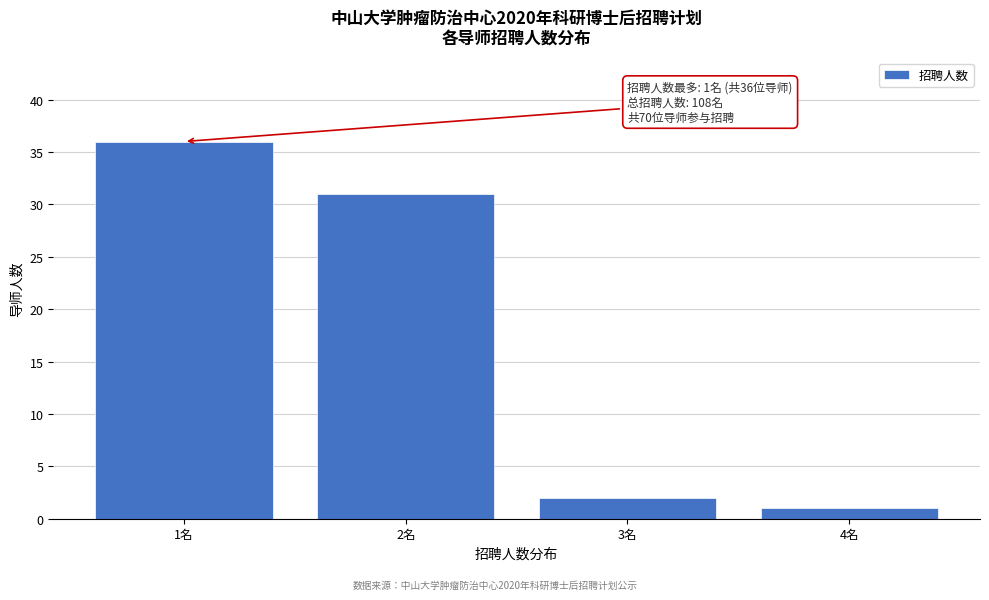

Reading left to right, what are all the values shown in this chart?

1名=36	2名=31	3名=2	4名=1